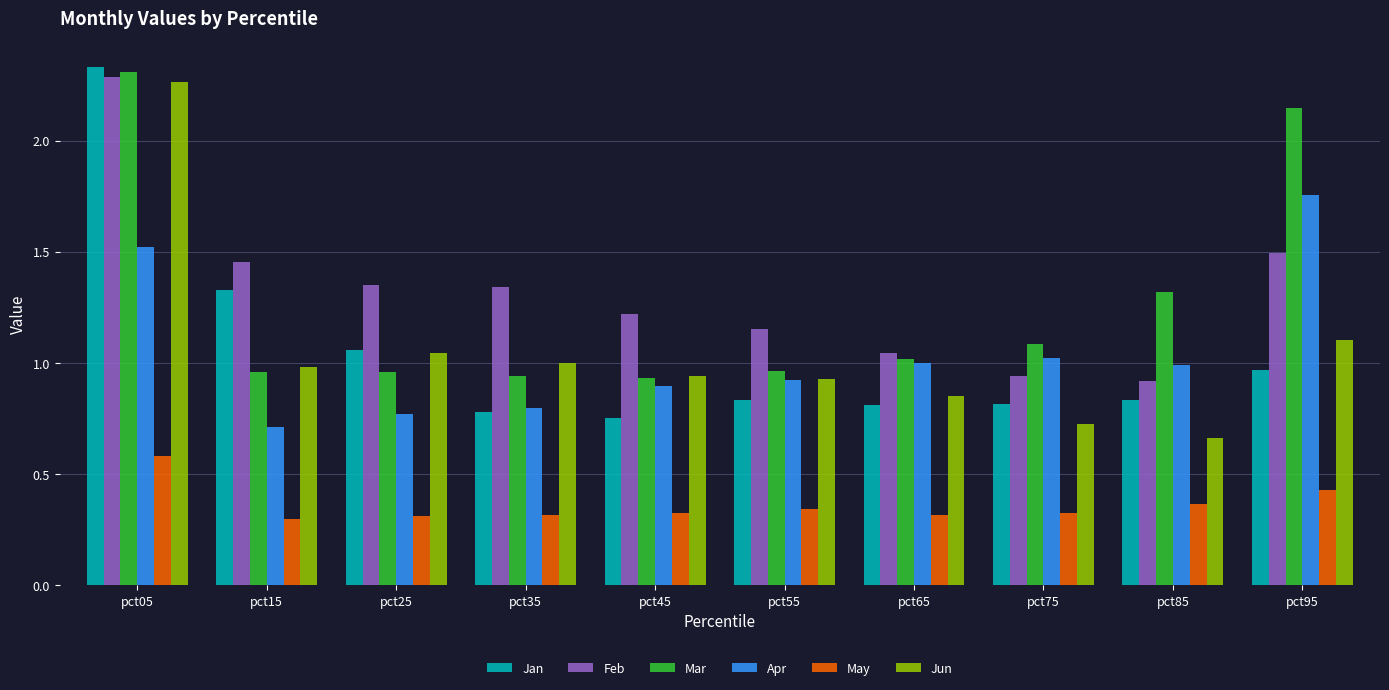

What are all the series names shown in the legend?

Jan, Feb, Mar, Apr, May, Jun